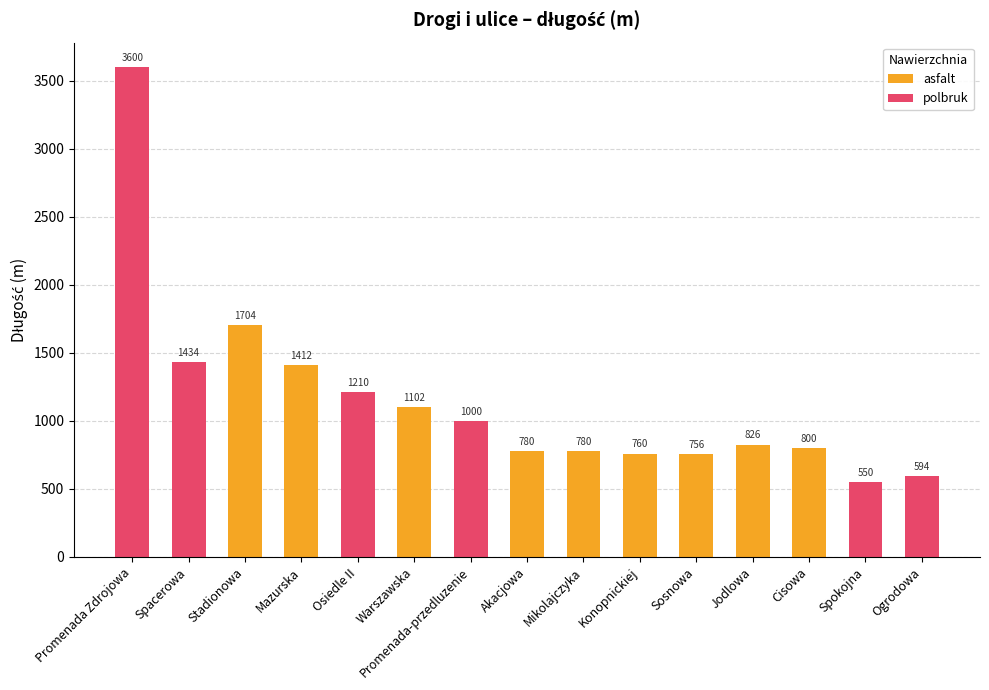

What is the sum of all polbruk values?

8388